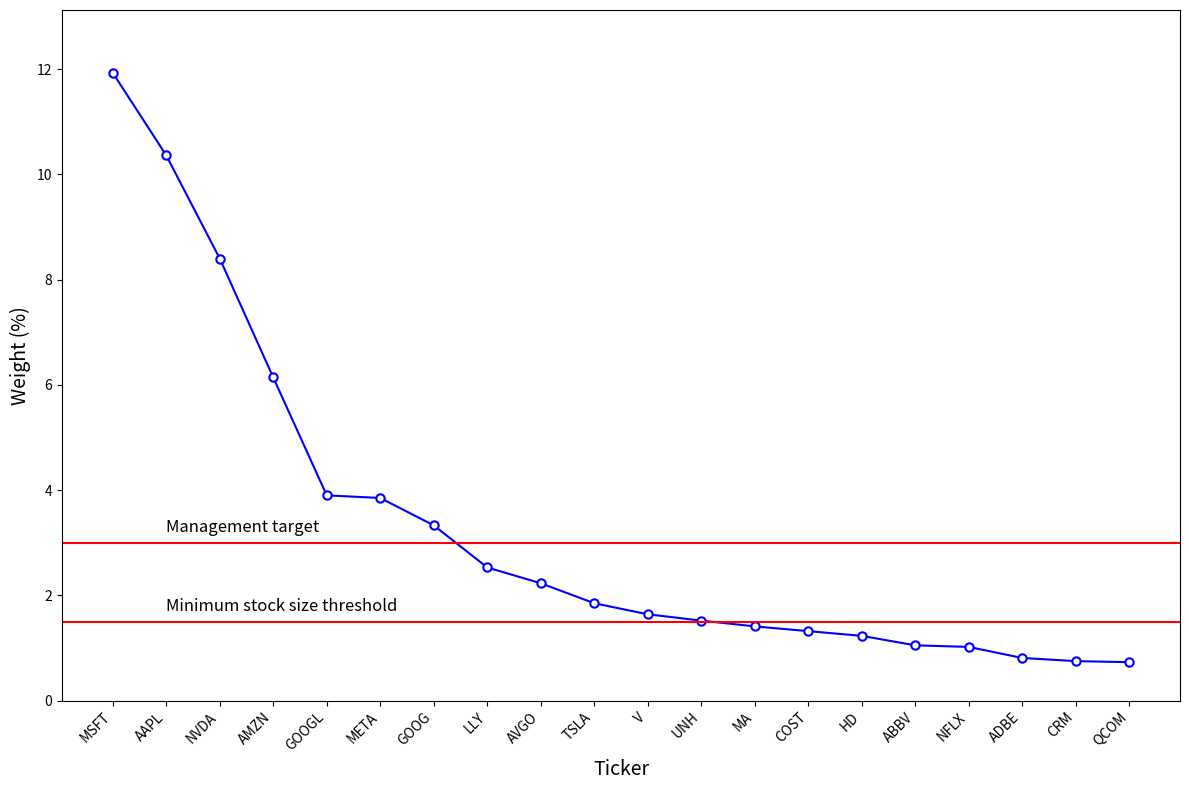

How many values are below 1?

3